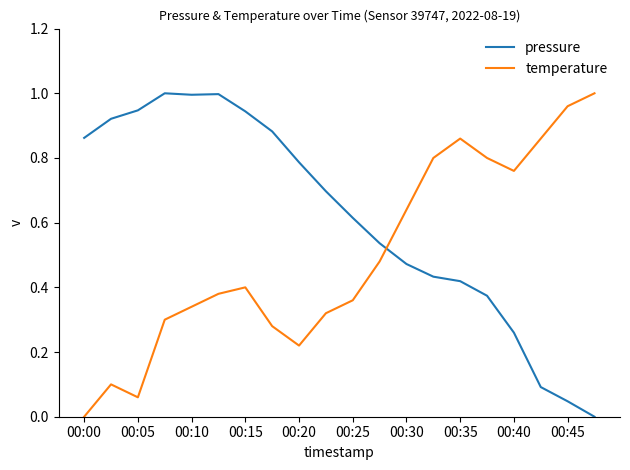

How many lines are shown in the chart?

2